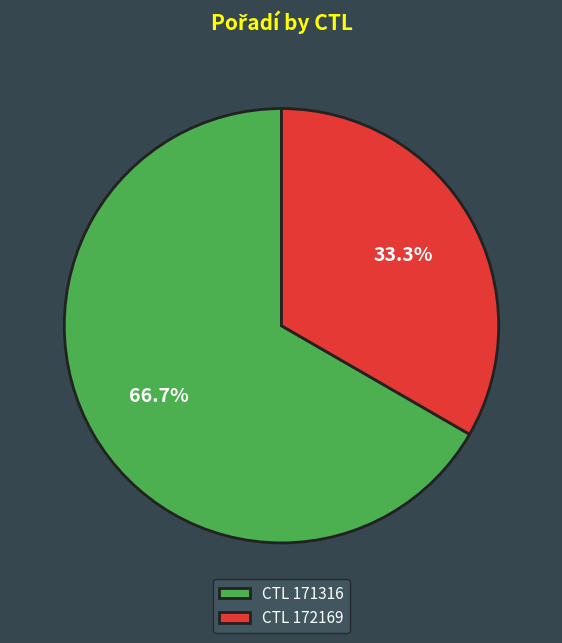

Which slice represents more than half of the pie?

CTL 171316